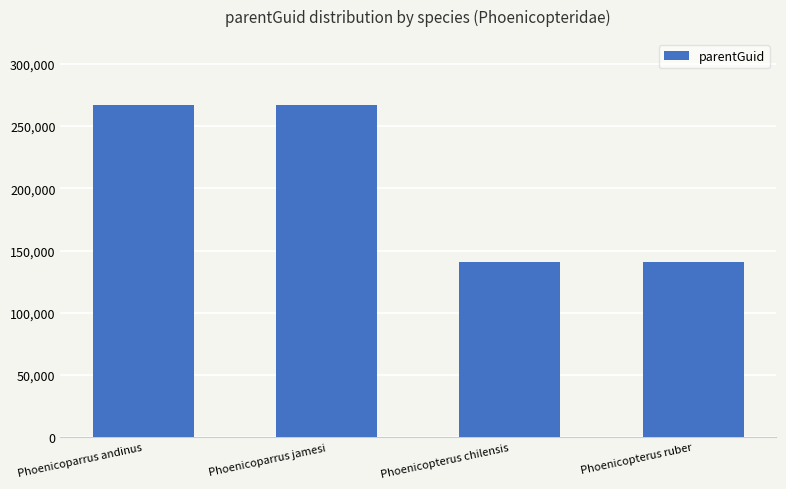

What position from the right is Phoenicoparrus andinus?

4